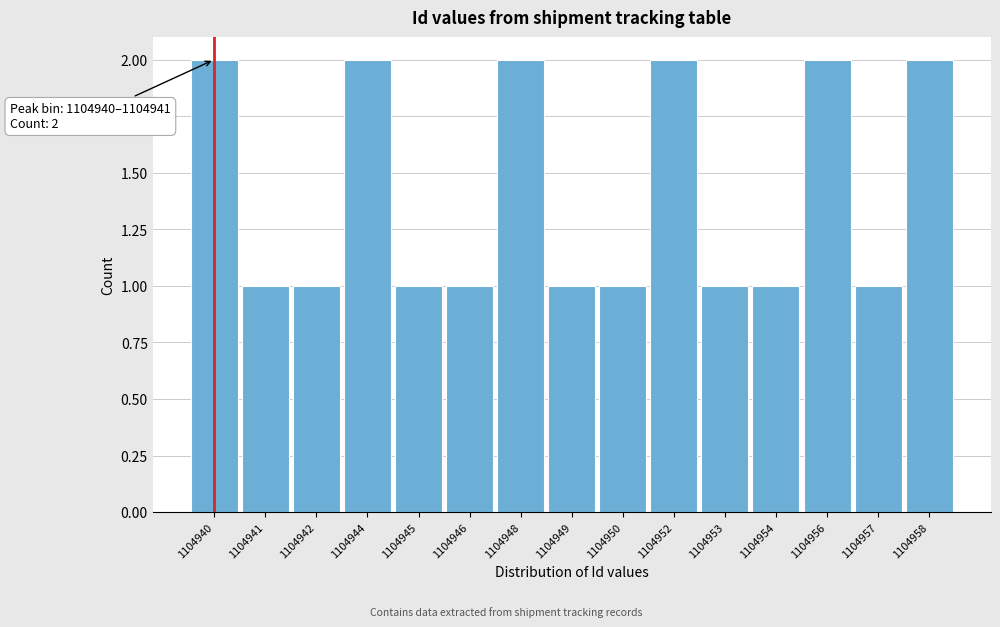

Reading right to left, transcribe all the data shown in this chart.

2	1	2	1	1	2	1	1	2	1	1	2	1	1	2